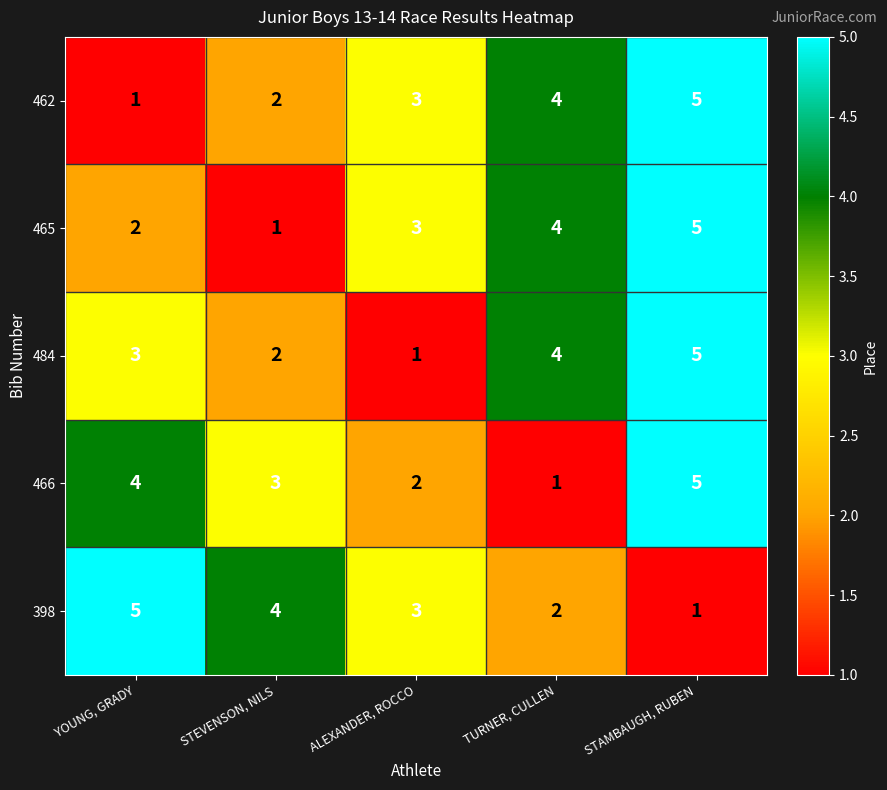

What is the difference between the highest and lowest values at STEVENSON, NILS?

3